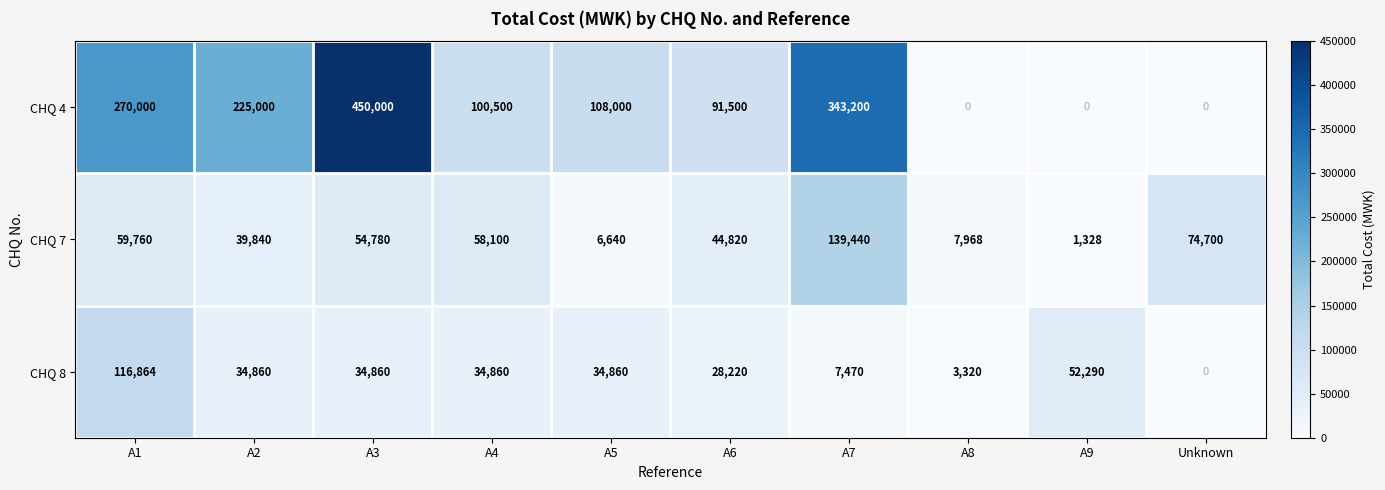

Reading left to right, list all the values displayed in this chart.

CHQ 4: 270000	225000	450000	100500	108000	91500	343200	0	0	0
CHQ 7: 59760	39840	54780	58100	6640	44820	139440	7968	1328	74700
CHQ 8: 116864	34860	34860	34860	34860	28220	7470	3320	52290	0